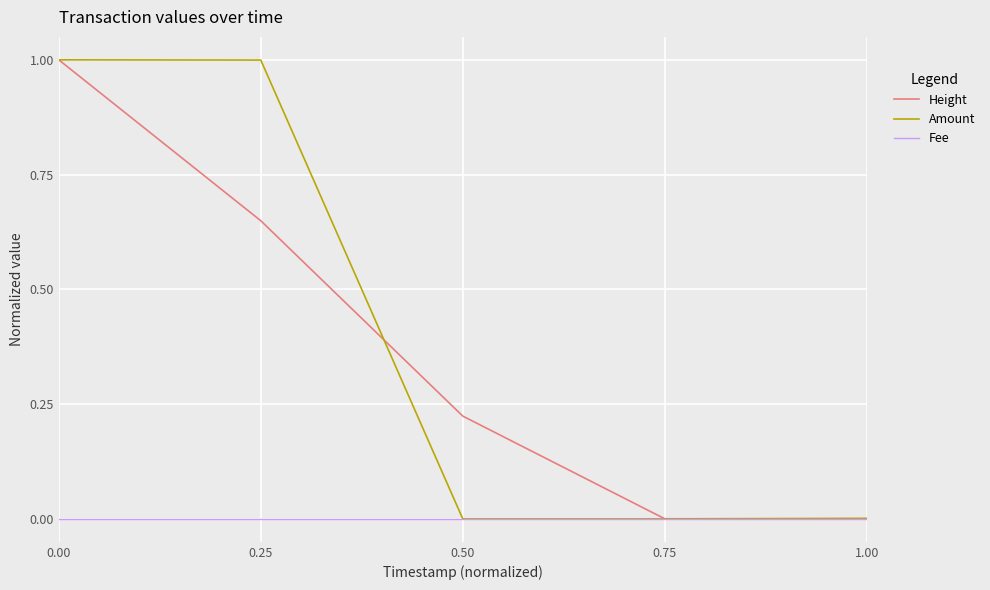

The value of Height at 1.00 is -0.3. True or false?

False